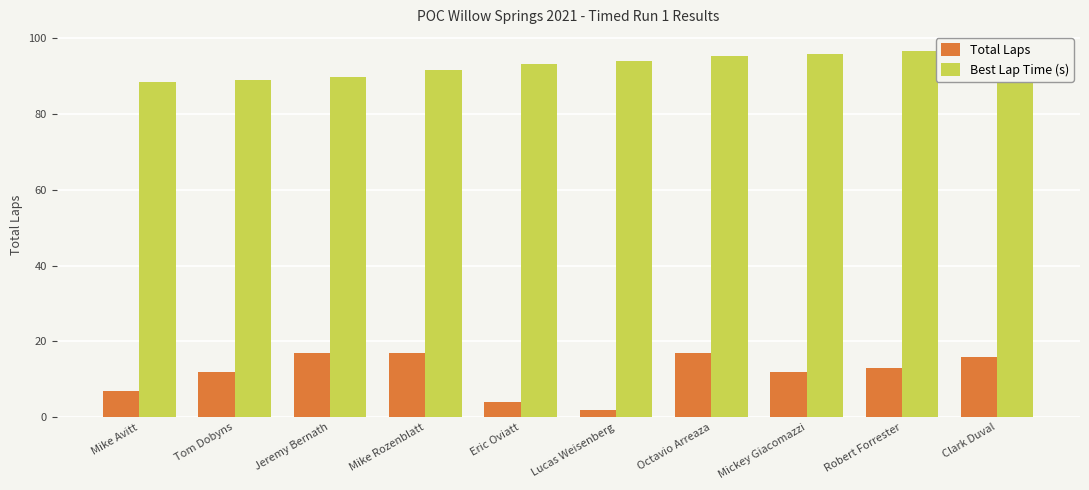

Reading left to right, list all the values displayed in this chart.

Total Laps: Mike Avitt=7.0	Tom Dobyns=12.0	Jeremy Bernath=17.0	Mike Rozenblatt=17.0	Eric Oviatt=4.0	Lucas Weisenberg=2.0	Octavio Arreaza=17.0	Mickey Giacomazzi=12.0	Robert Forrester=13.0	Clark Duval=16.0
Best Lap Time (s): Mike Avitt=88.5	Tom Dobyns=89.0	Jeremy Bernath=89.7	Mike Rozenblatt=91.6	Eric Oviatt=93.1	Lucas Weisenberg=93.9	Octavio Arreaza=95.1	Mickey Giacomazzi=95.7	Robert Forrester=96.6	Clark Duval=96.7